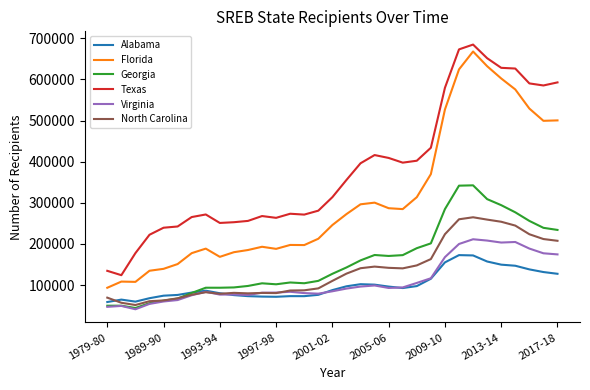

What is the greatest value displayed?

684902